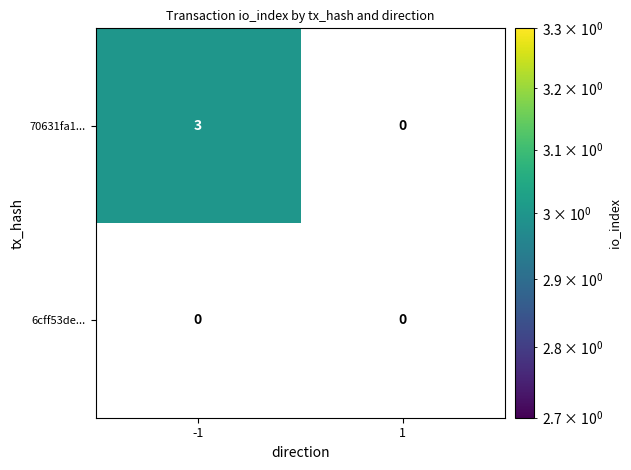

Reading right to left, extract all data points from this chart.

70631fa1...: 1=0	-1=3
6cff53de...: 1=0	-1=0